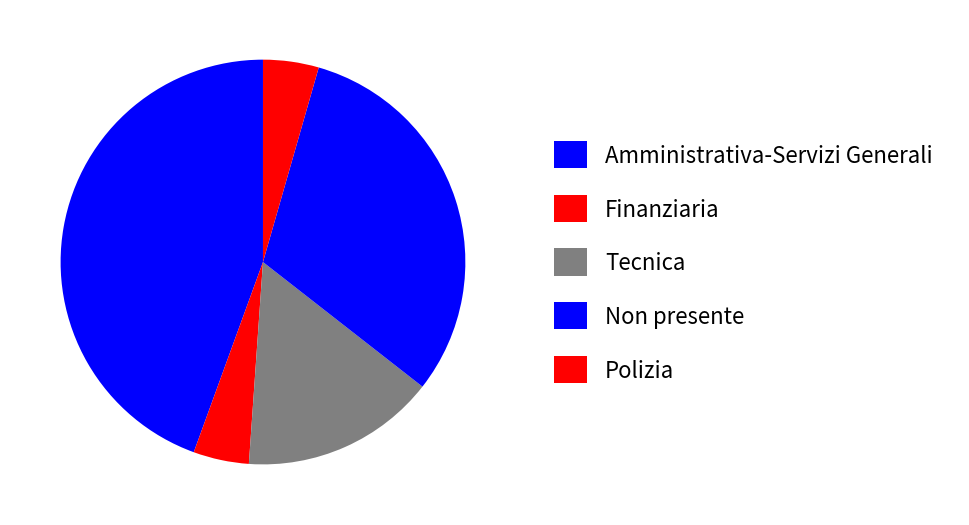

Count the number of slices in the pie.

5